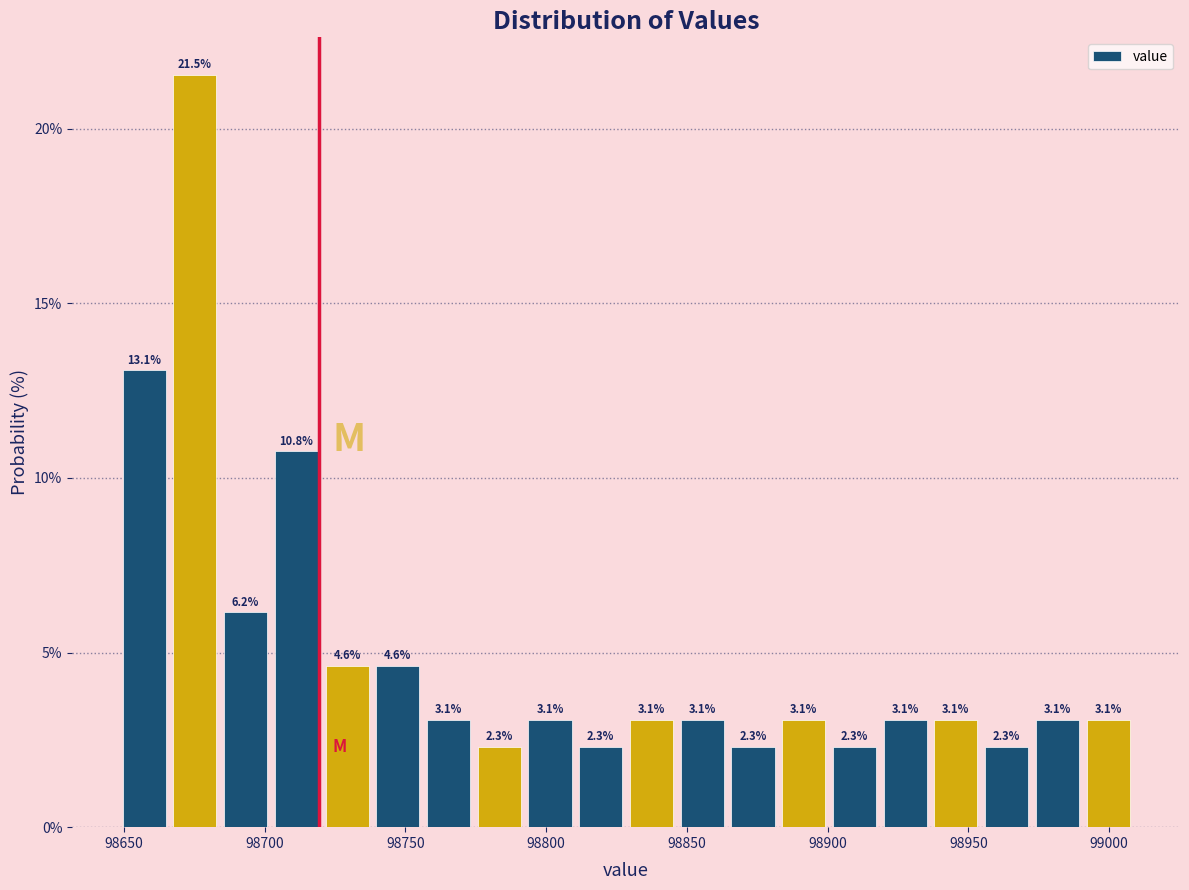

Read against the x-axis, roughly where is the centre of the tallest bar?

98675